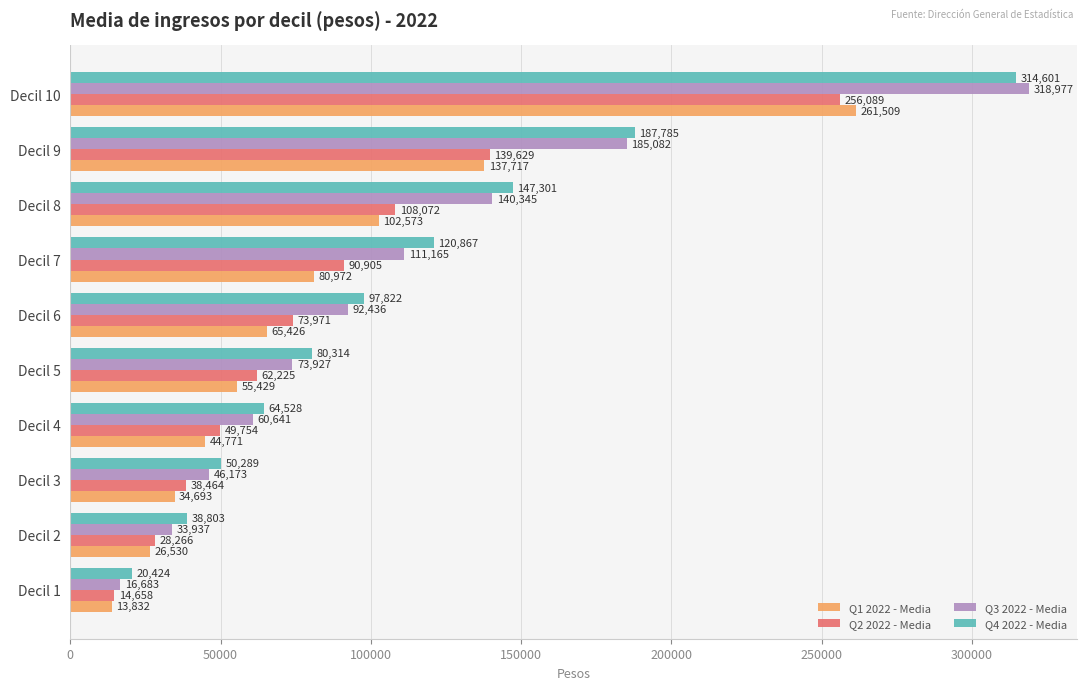

List the series in order of their peak value, highest first.

Q3 2022 - Media, Q4 2022 - Media, Q1 2022 - Media, Q2 2022 - Media